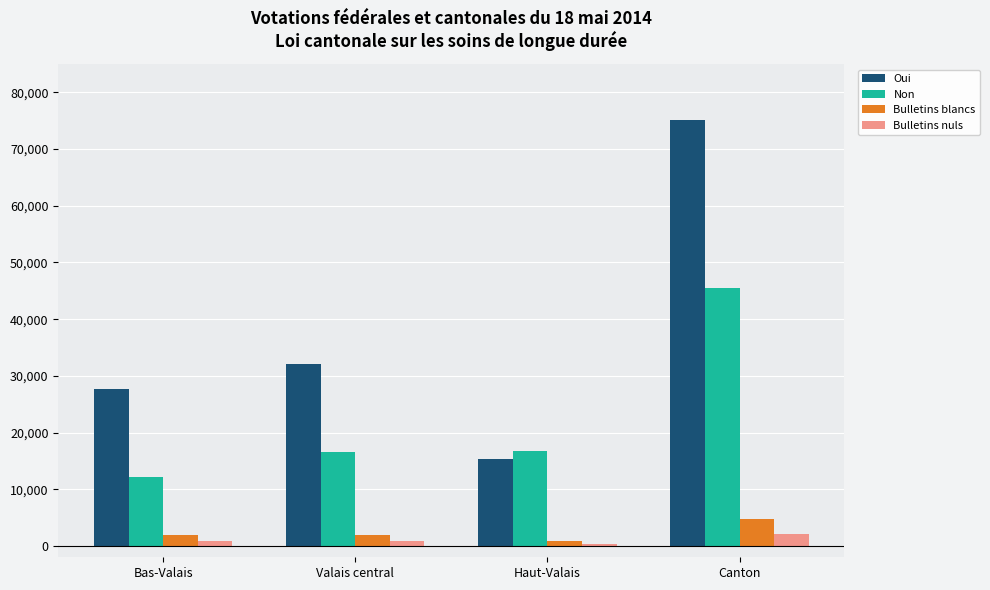

What is the value of the Non bar at the 3rd from the left?

16677